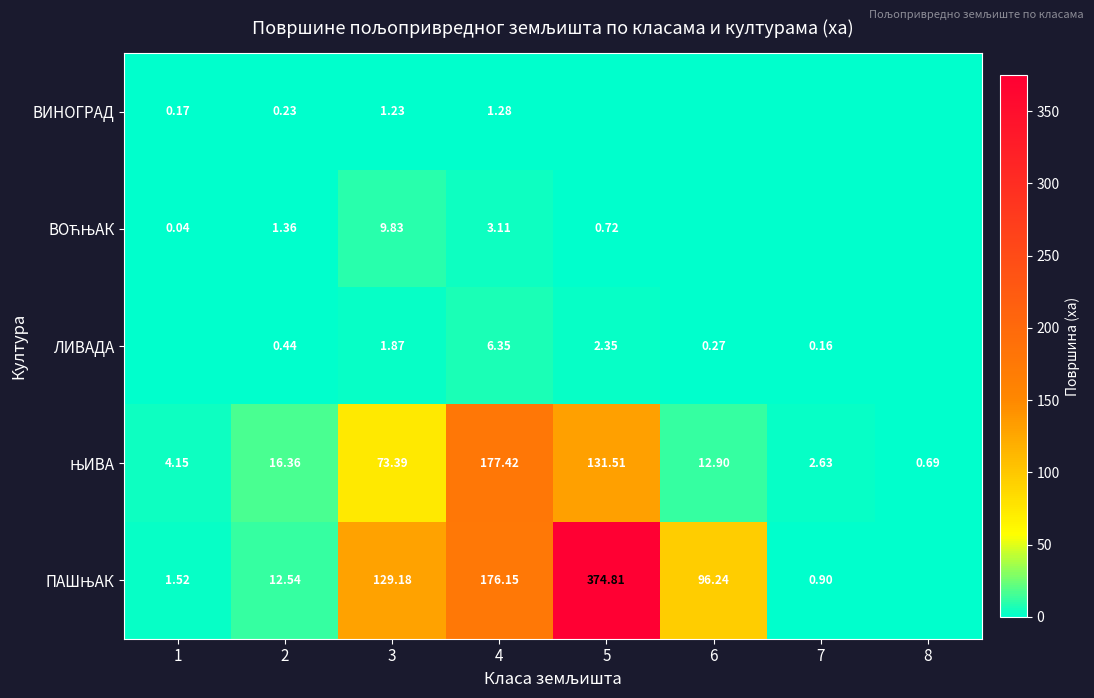

The value of ЛИВАДА at 1 is 3.3. True or false?

False